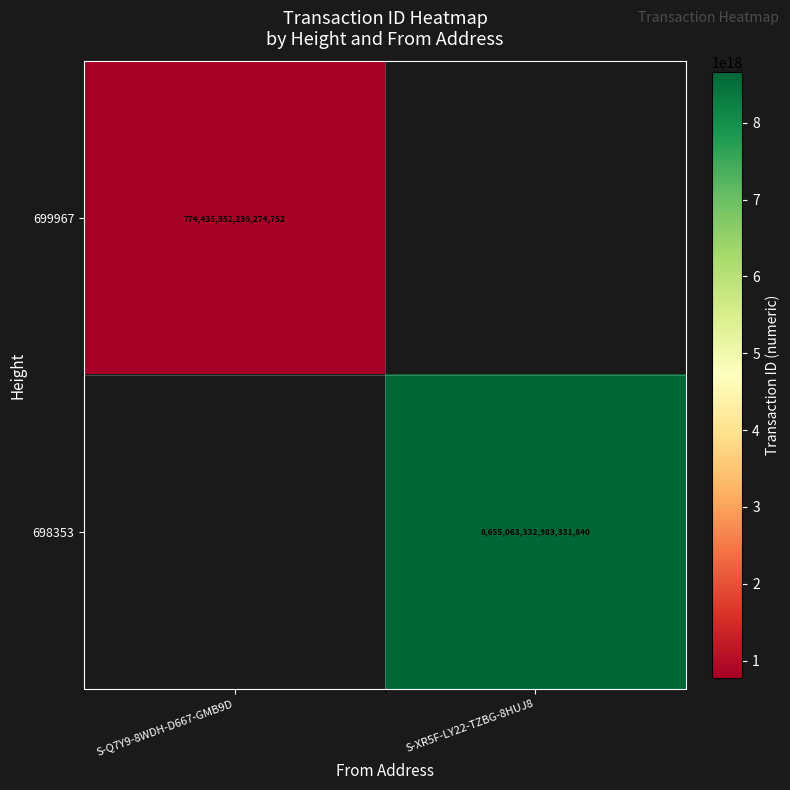

Is it true that 698353 equals 8655063332983331840 at S-XR5F-LY22-TZBG-8HUJ8?

True